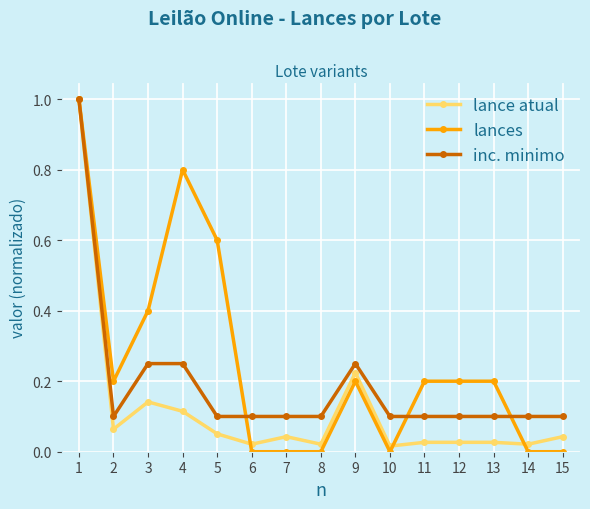

List the series in order of their overall mean, highest first.

lances, inc. minimo, lance atual